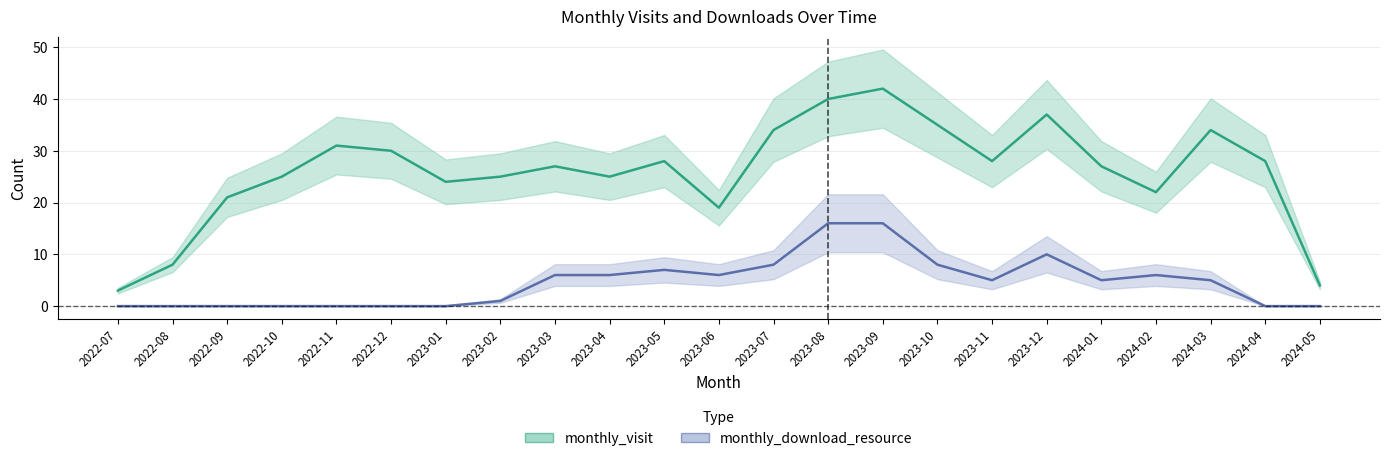

Where is the first local minimum for monthly_download_resource?

2023-06